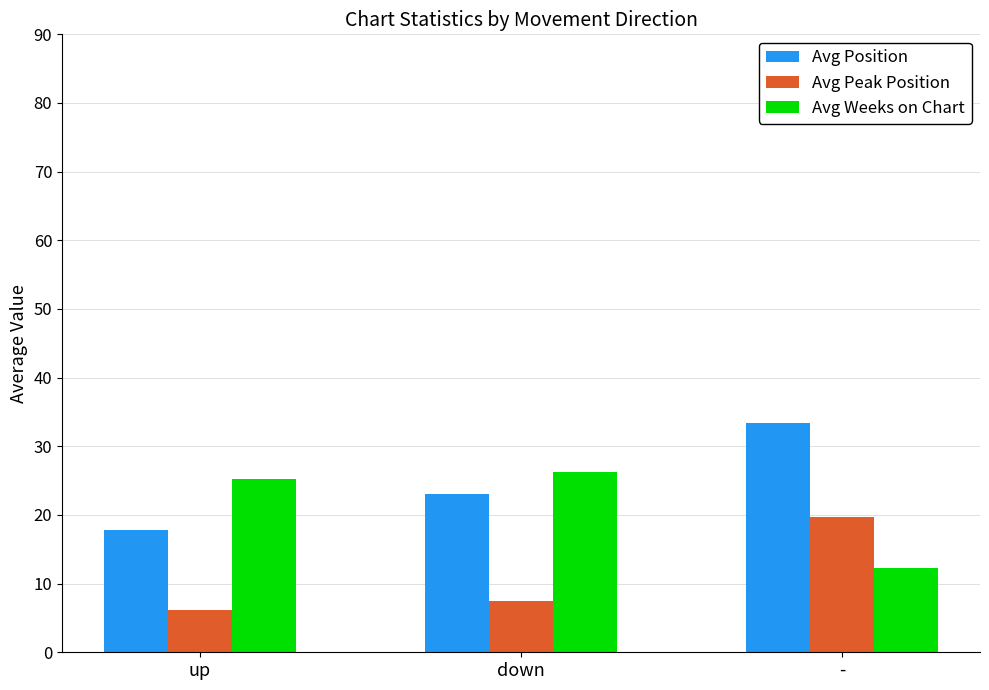

What is the difference between the Avg Position values at - and down?

10.3